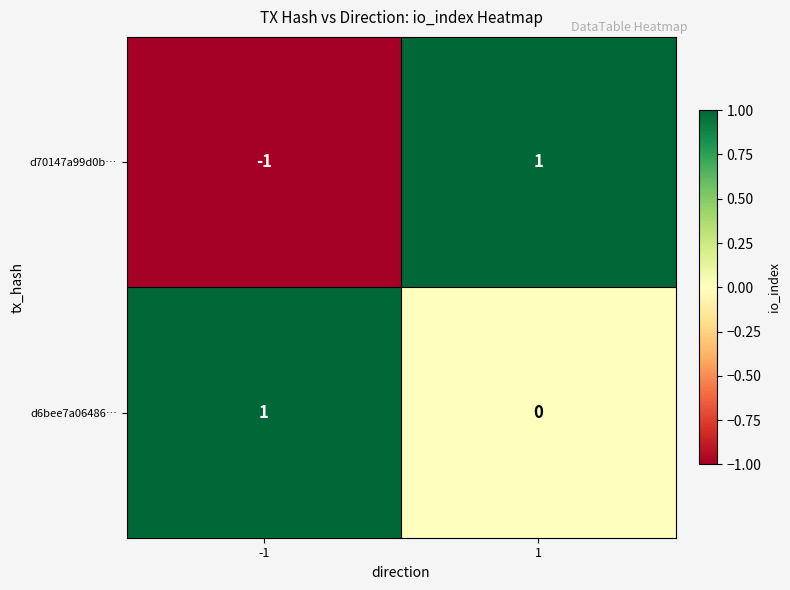

Which series has the largest range (max minus min)?

d70147a99d0b…